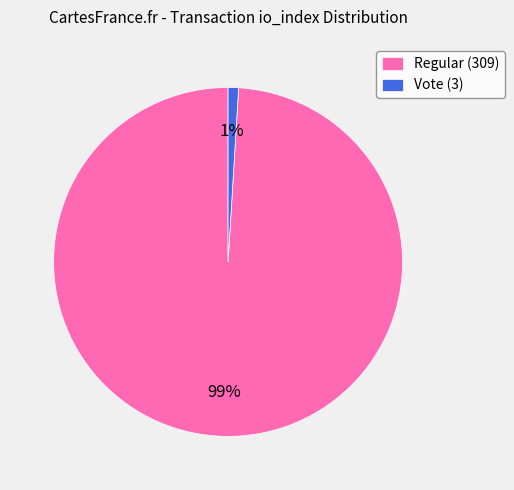

Is the sum of Vote (3) and Regular (309) greater than half?

Yes